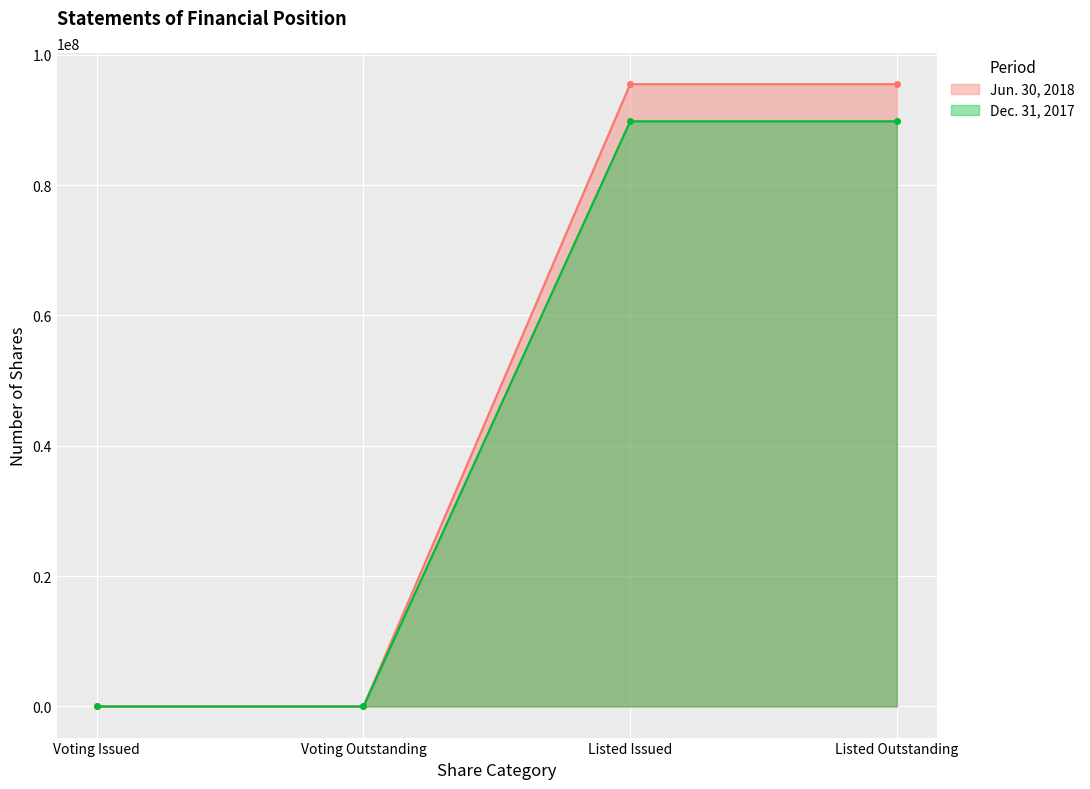

At which label is Dec. 31, 2017 closest to 44900003?

Voting Issued